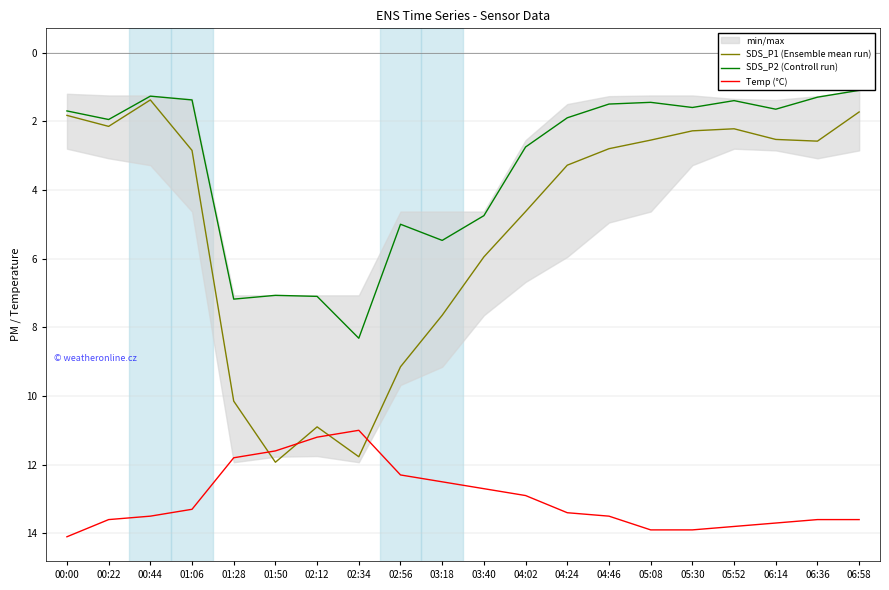

The SDS_P1 (Ensemble mean run) series shows 2.8 at 04:46. True or false?

True